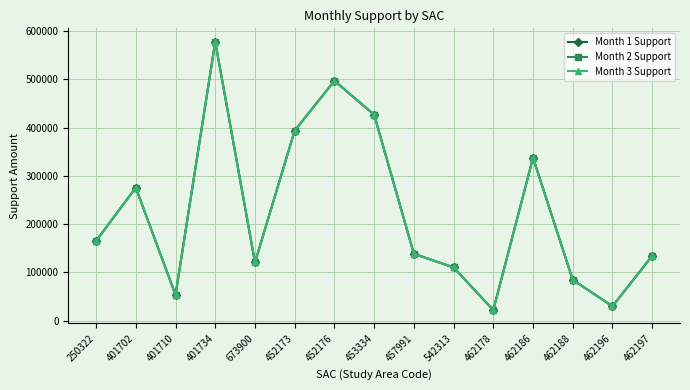

Reading left to right, list all the values displayed in this chart.

Month 1 Support: 165210.8	275673.6	53195.4	578196.2	120575.5	393986.1	497162.8	426975.4	138546.1	110191.9	21826.3	337706.9	84544.9	29711.7	134280.5
Month 2 Support: 165210.8	275673.6	53195.4	578196.2	120575.5	393986.1	497162.8	426975.4	138546.1	110191.9	21826.3	337706.9	84544.9	29711.7	134280.5
Month 3 Support: 165210.8	275673.6	53195.4	578196.2	120575.5	393986.1	497162.8	426975.4	138546.1	110191.9	21826.3	337706.9	84544.9	29711.7	134280.5